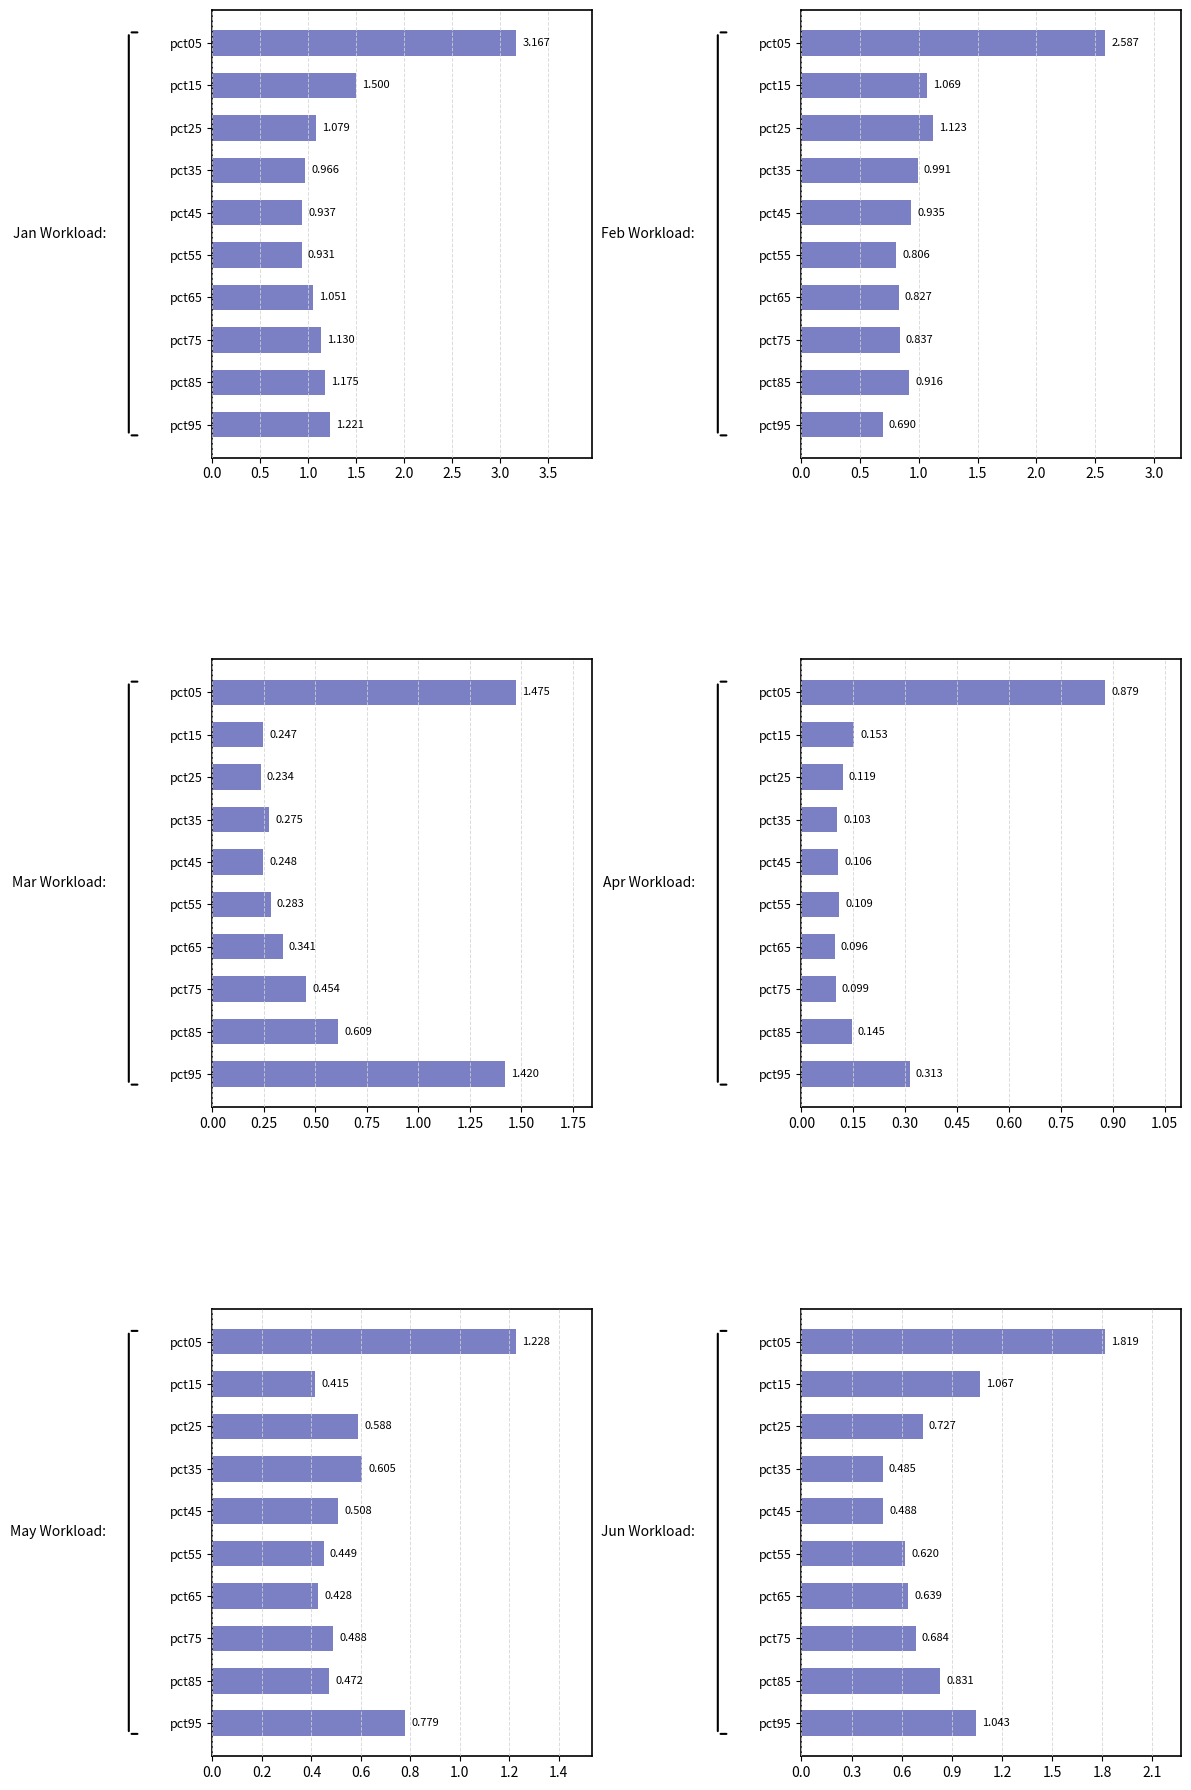

How many groups of bars are there?

10